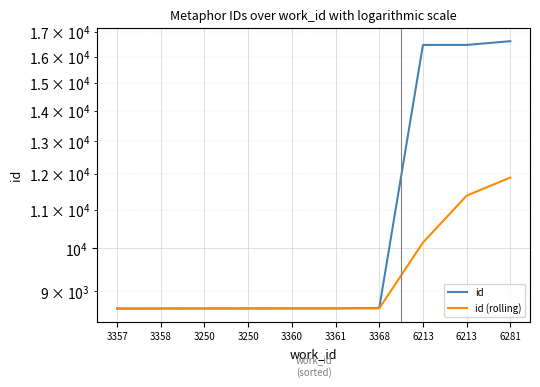

The value of id at 6281 is 16622.0. True or false?

True